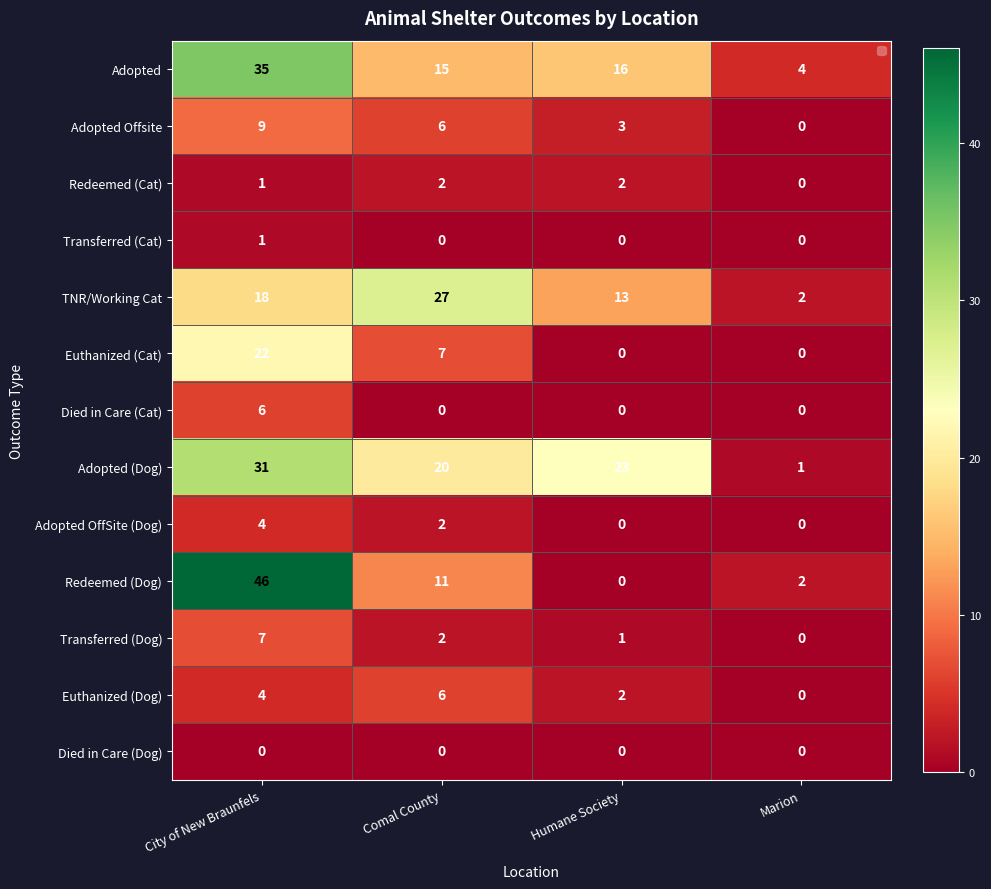

Rank the categories by Adopted value from lowest to highest.

Marion, Comal County, Humane Society, City of New Braunfels